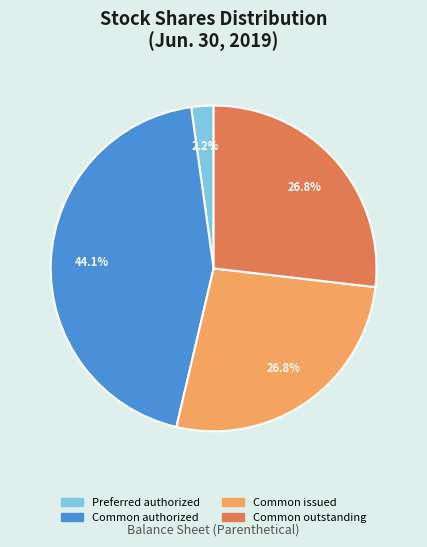

What is the largest slice in the pie chart?

Common authorized